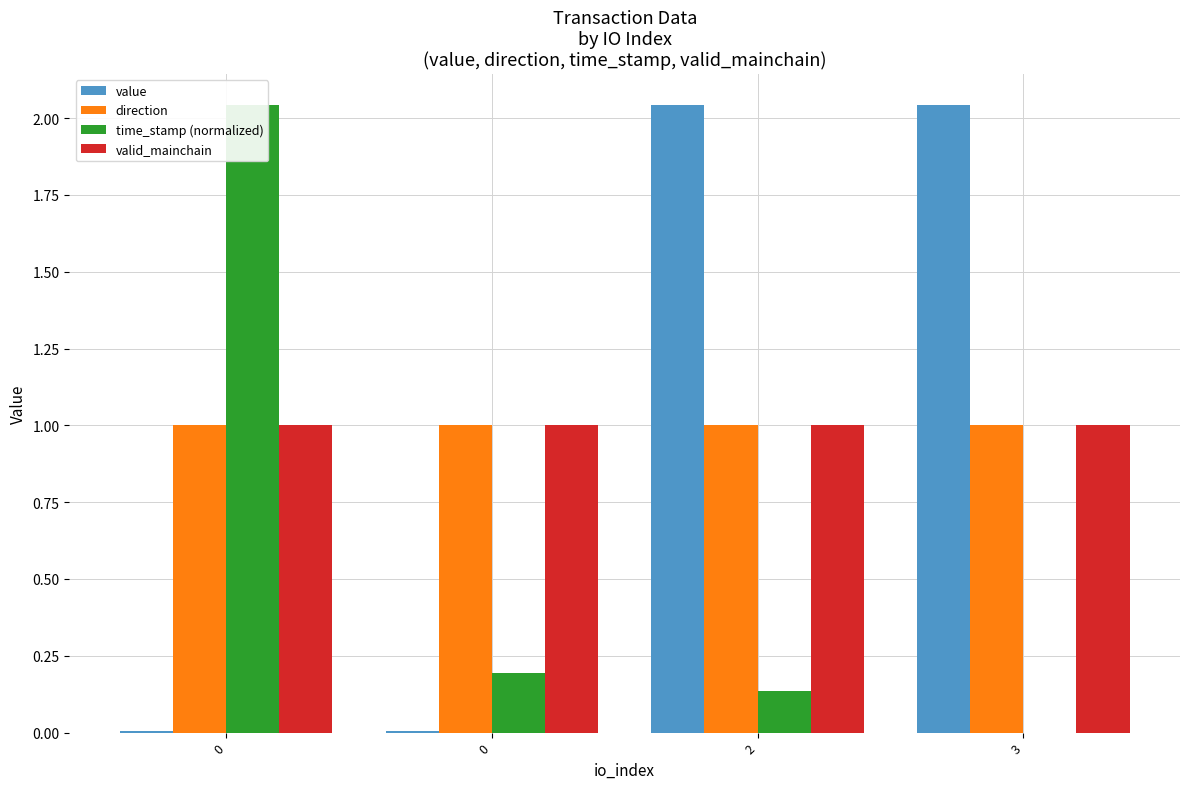

List the labels in order of value value, largest first.

2, 3, 0, 0